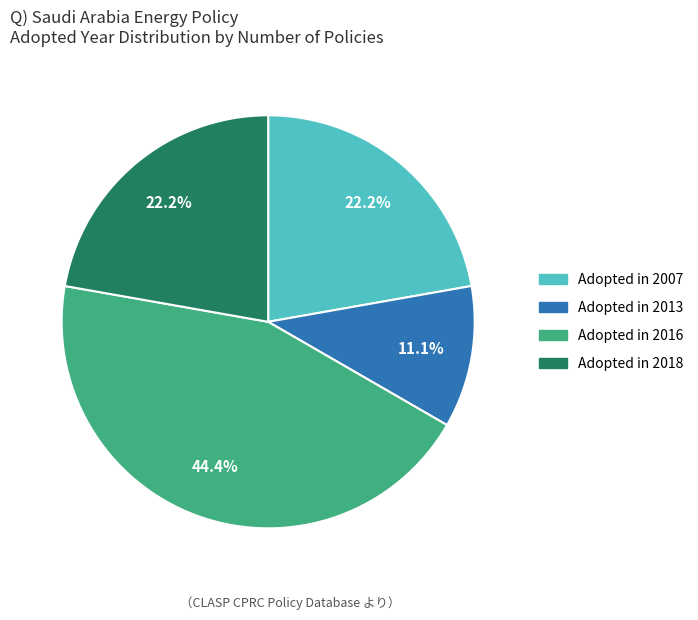

Count the number of slices in the pie.

4